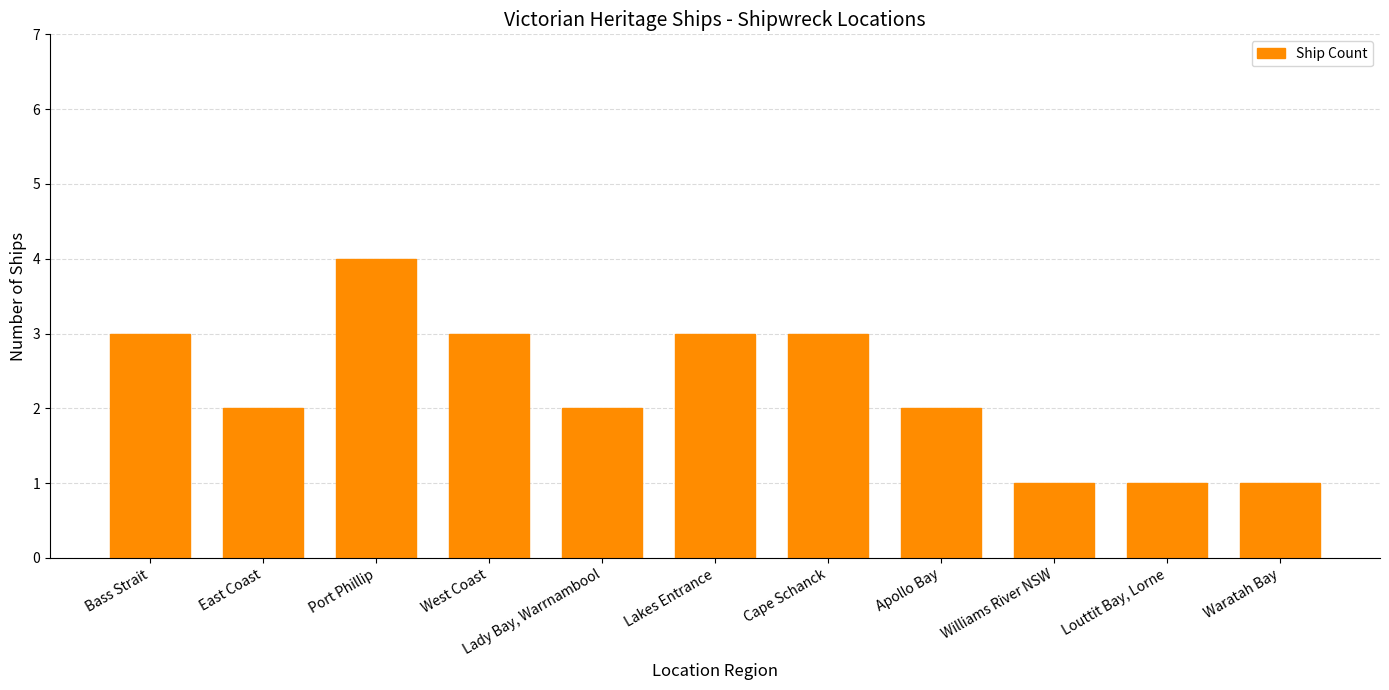

What is the approximate value at Cape Schanck?

3